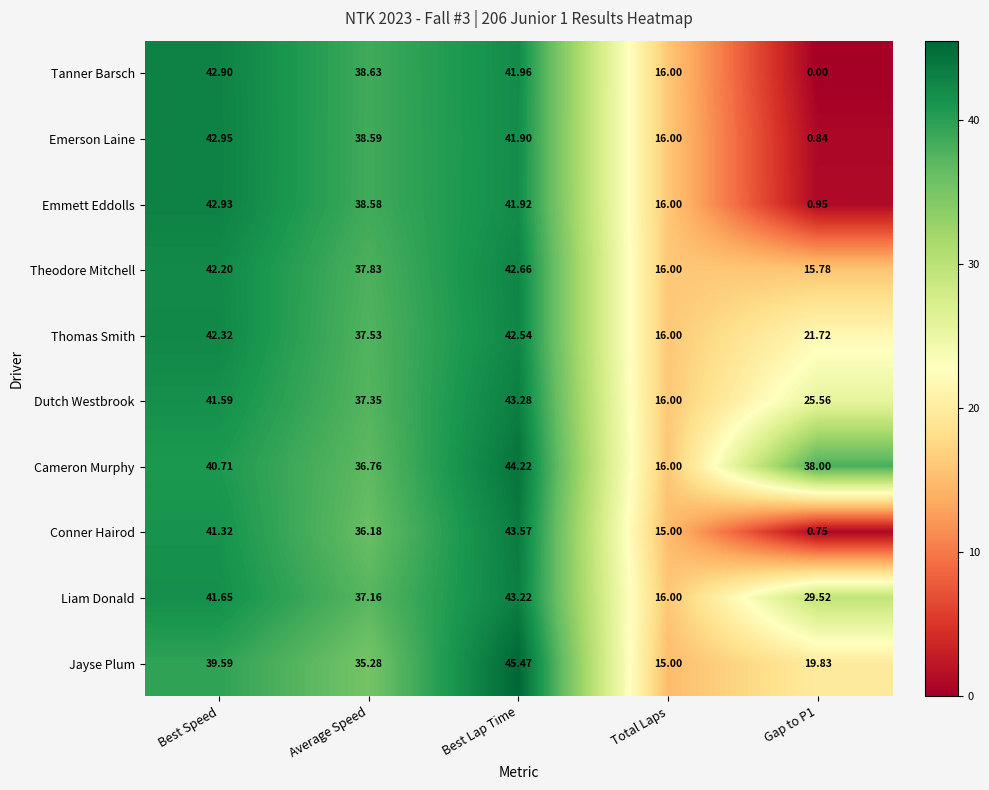

At which category does the chart reach its peak across all series?

Best Lap Time